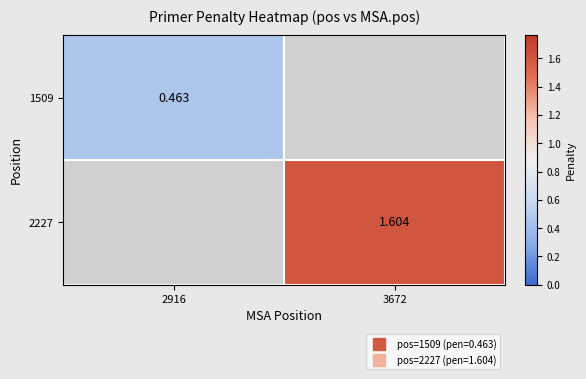

List the series in order of their overall mean, lowest first.

1509, 2227